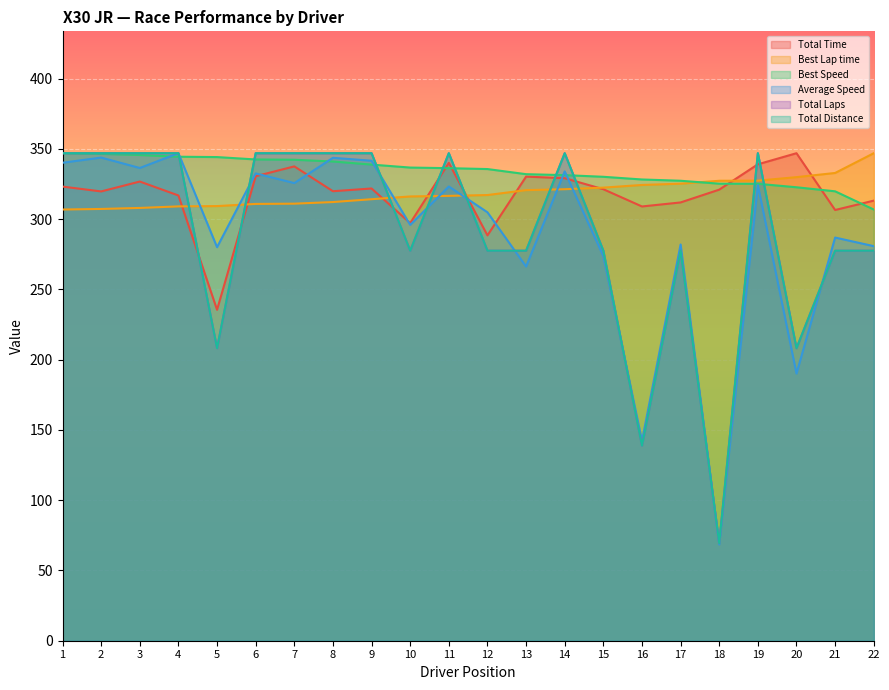

Reading left to right, extract all data points from this chart.

Total Time: 323.2	319.8	326.8	316.9	235.5	330.6	337.6	319.9	321.9	297.2	340.1	288.5	330.3	329.2	321.3	309.1	311.9	321.0	339.1	347.0	306.6	313.2
Best Lap time: 306.9	307.3	308.0	309.1	309.3	310.9	311.1	312.2	314.2	316.2	316.6	317.2	320.7	321.3	322.5	324.4	325.3	327.4	327.4	329.9	332.9	347.0
Best Speed: 347.0	346.5	345.7	344.5	344.2	342.5	342.3	341.1	338.9	336.8	336.3	335.7	332.1	331.4	330.2	328.3	327.4	325.3	325.2	322.7	319.9	306.9
Average Speed: 340.2	343.9	336.5	347.0	280.1	332.6	325.7	343.7	341.6	296.0	323.3	304.9	266.3	334.0	273.8	142.3	282.0	68.5	324.3	190.1	286.9	280.8
Total Laps: 347.0	347.0	347.0	347.0	208.2	347.0	347.0	347.0	347.0	277.6	347.0	277.6	277.6	347.0	277.6	138.8	277.6	69.4	347.0	208.2	277.6	277.6
Total Distance: 347.0	347.0	347.0	347.0	208.2	347.0	347.0	347.0	347.0	277.6	347.0	277.6	277.6	347.0	277.6	138.8	277.6	69.4	347.0	208.2	277.6	277.6